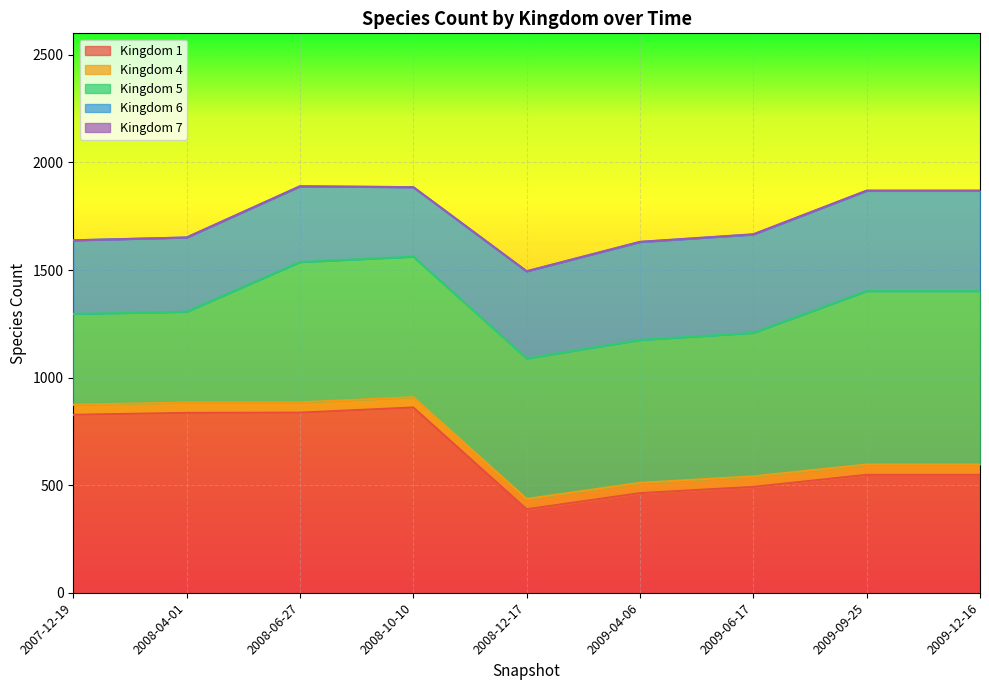

What position from the left is 2008-10-10?

4